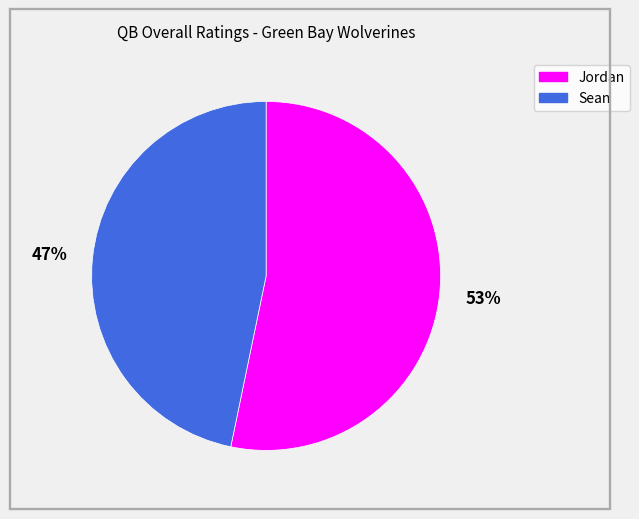

Which has a higher value, Jordan or Sean?

Jordan